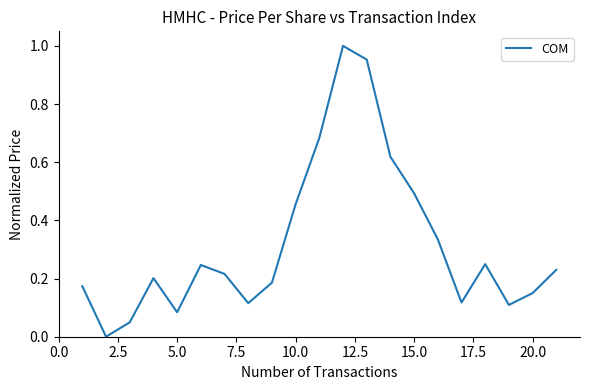

What is the sum of all values?

6.7